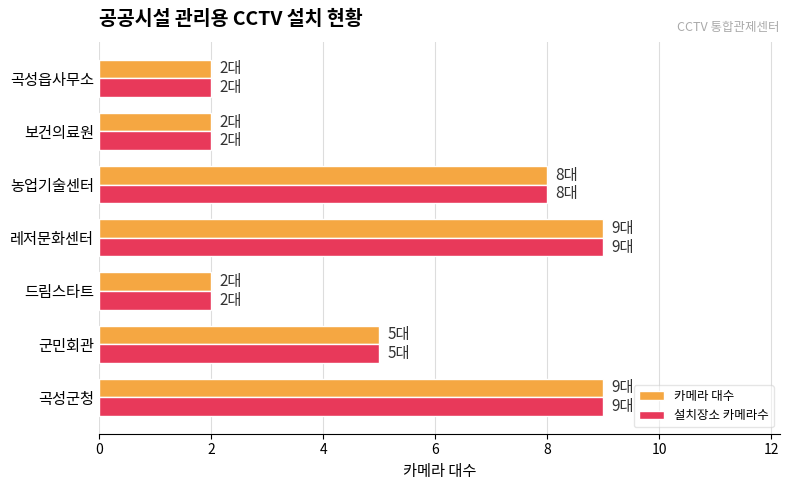

What is the difference between the maximum and second lowest values in the 카메라 대수 series?

7